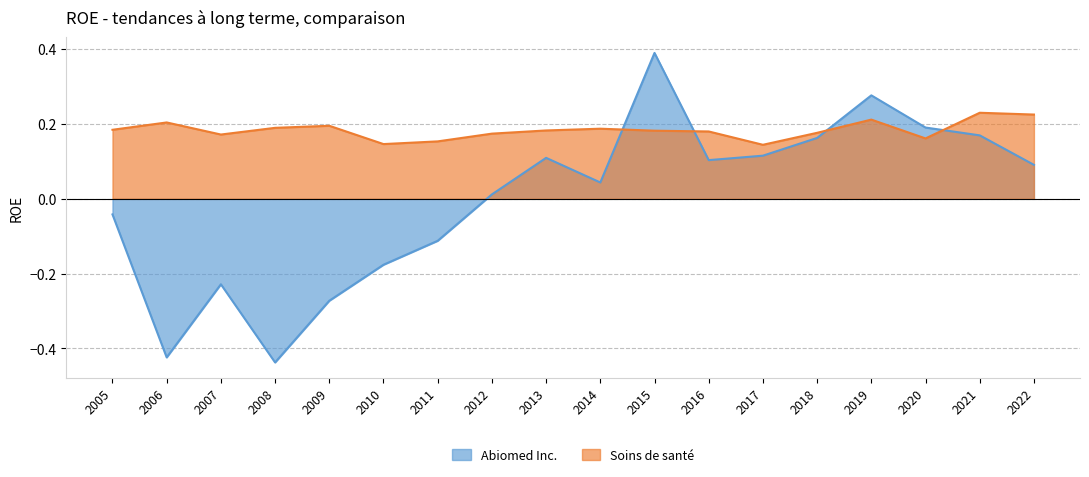

Reading left to right, what are all the values shown in this chart?

Abiomed Inc.: 2005=-0.0	2006=-0.4	2007=-0.2	2008=-0.4	2009=-0.3	2010=-0.2	2011=-0.1	2012=0.0	2013=0.1	2014=0.0	2015=0.4	2016=0.1	2017=0.1	2018=0.2	2019=0.3	2020=0.2	2021=0.2	2022=0.1
Soins de santé: 2005=0.2	2006=0.2	2007=0.2	2008=0.2	2009=0.2	2010=0.1	2011=0.2	2012=0.2	2013=0.2	2014=0.2	2015=0.2	2016=0.2	2017=0.1	2018=0.2	2019=0.2	2020=0.2	2021=0.2	2022=0.2